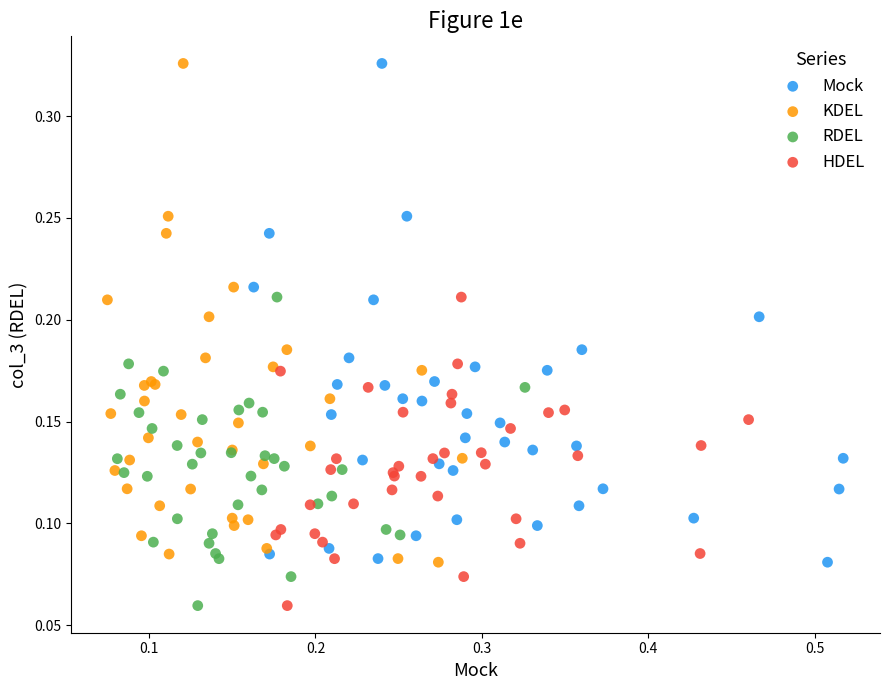

What are all the series names shown in the legend?

Mock, KDEL, RDEL, HDEL